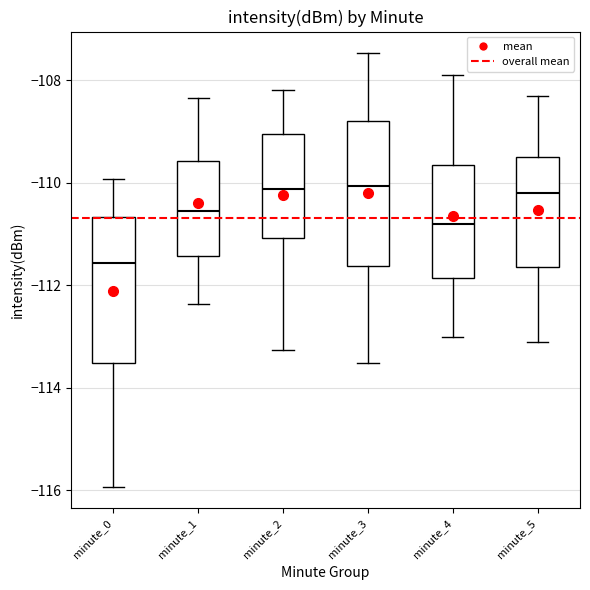

Reading left to right, read every box against the y-axis: the position of its median line, the range the box covers, and the ends of its whiskers. The values are not printed on the chart, so give them approximately, as read against the axis.

minute_0: median -111.6, box -113.6 to -110.6, whiskers -116.0 to -110.0
minute_1: median -110.6, box -111.4 to -109.6, whiskers -112.4 to -108.4
minute_2: median -110.2, box -111.0 to -109.0, whiskers -113.2 to -108.2
minute_3: median -110.0, box -111.6 to -108.8, whiskers -113.6 to -107.4
minute_4: median -110.8, box -111.8 to -109.6, whiskers -113.0 to -107.8
minute_5: median -110.2, box -111.6 to -109.4, whiskers -113.0 to -108.2